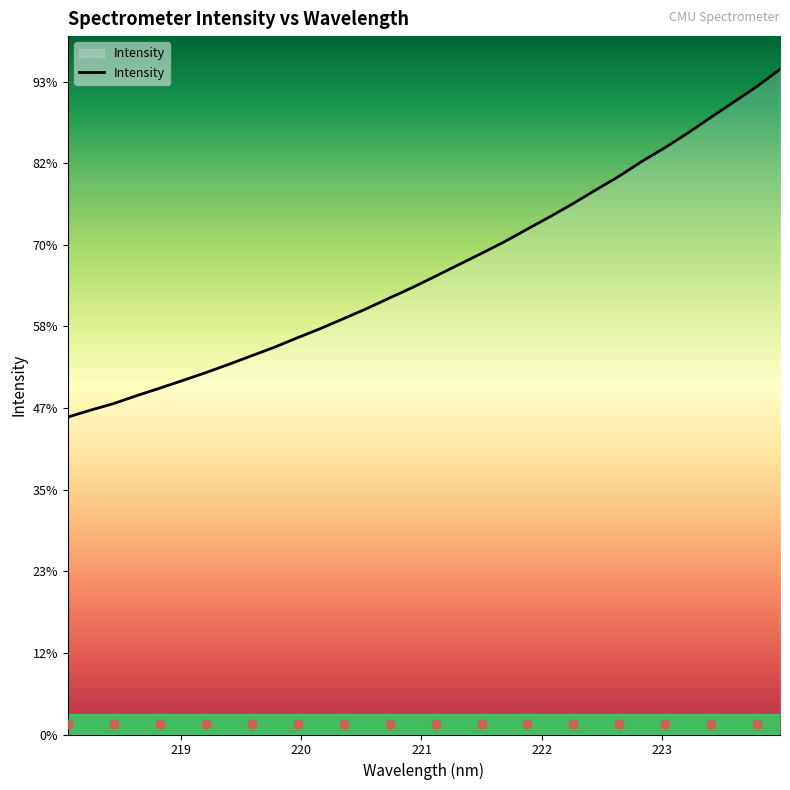

Which has a higher value, 222 or 223?

223